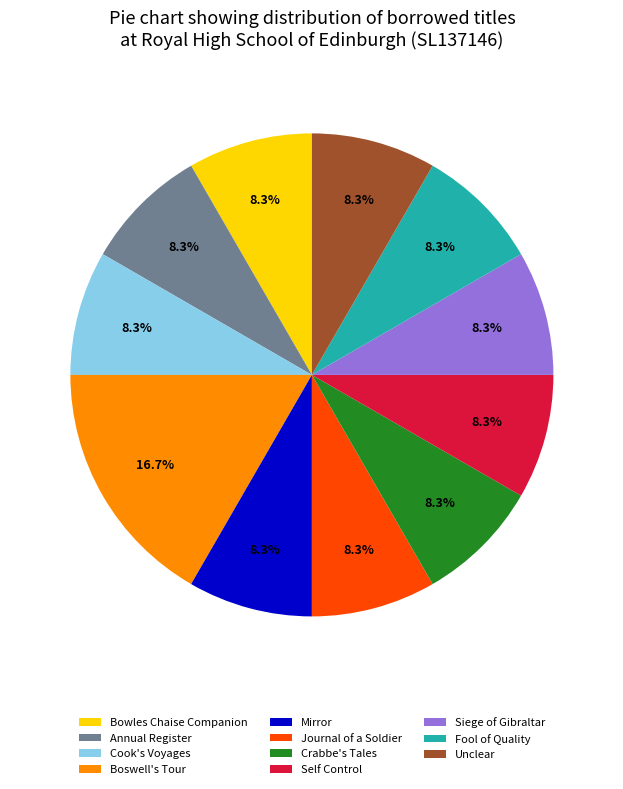

What is the largest slice in the pie chart?

Boswell's Tour